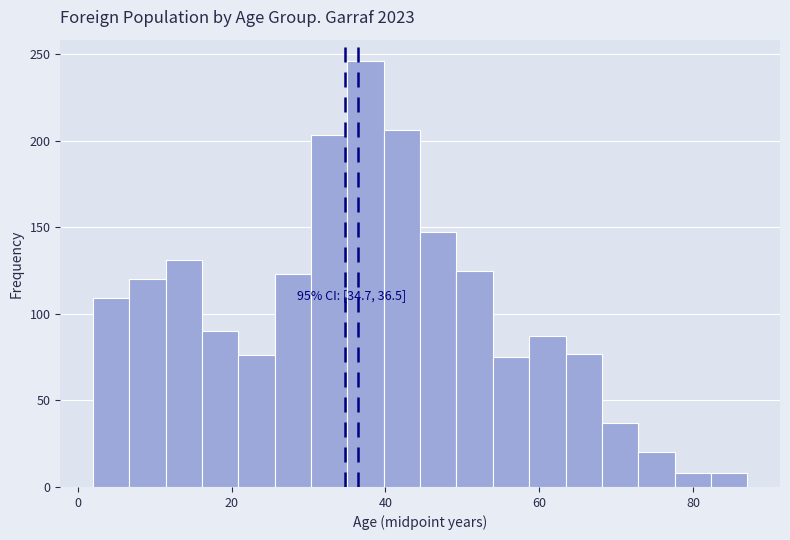

Around what value on the x-axis is the tallest bar? Give the approximate position of its centre, as read against the axis.

38